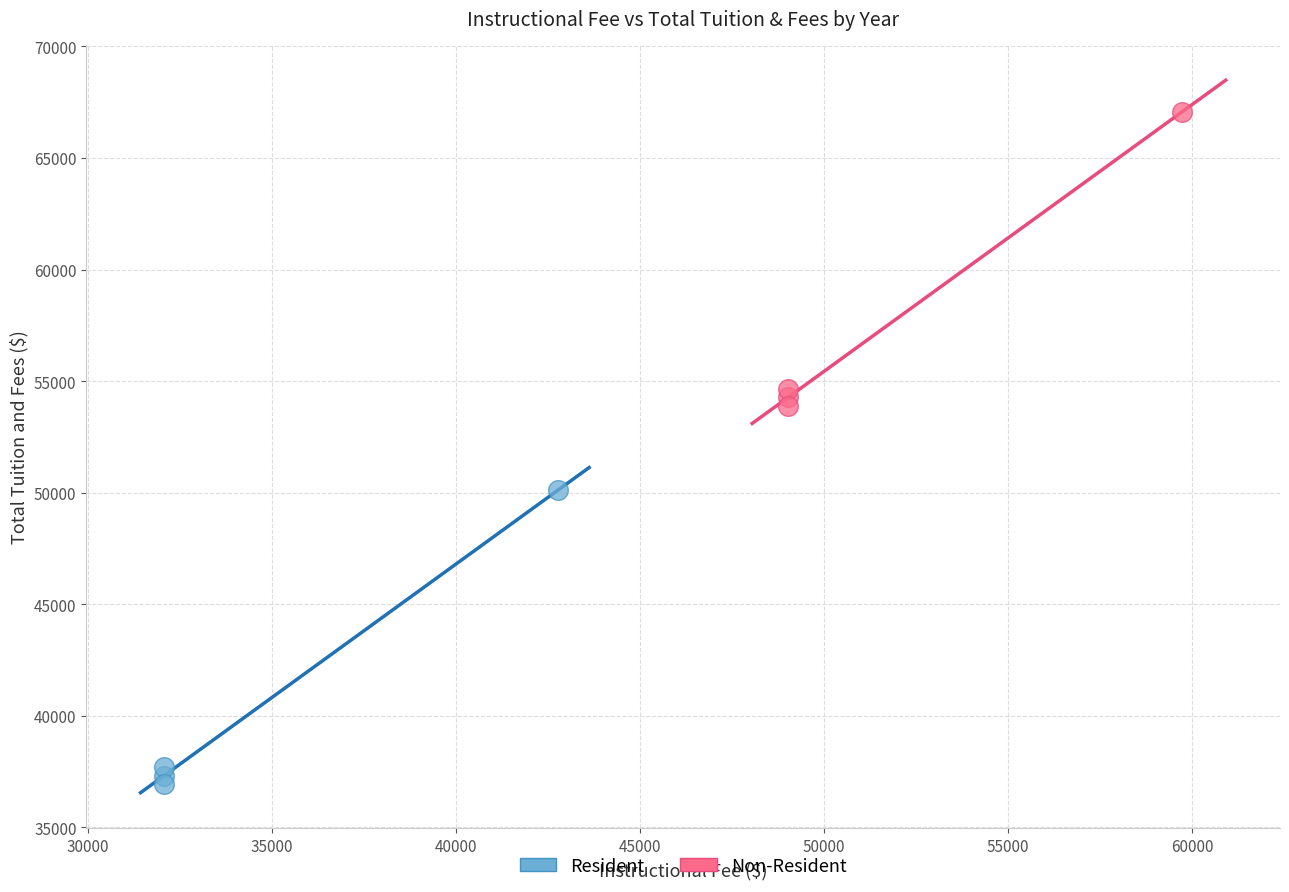

What are all the series names shown in the legend?

Resident, Non-Resident